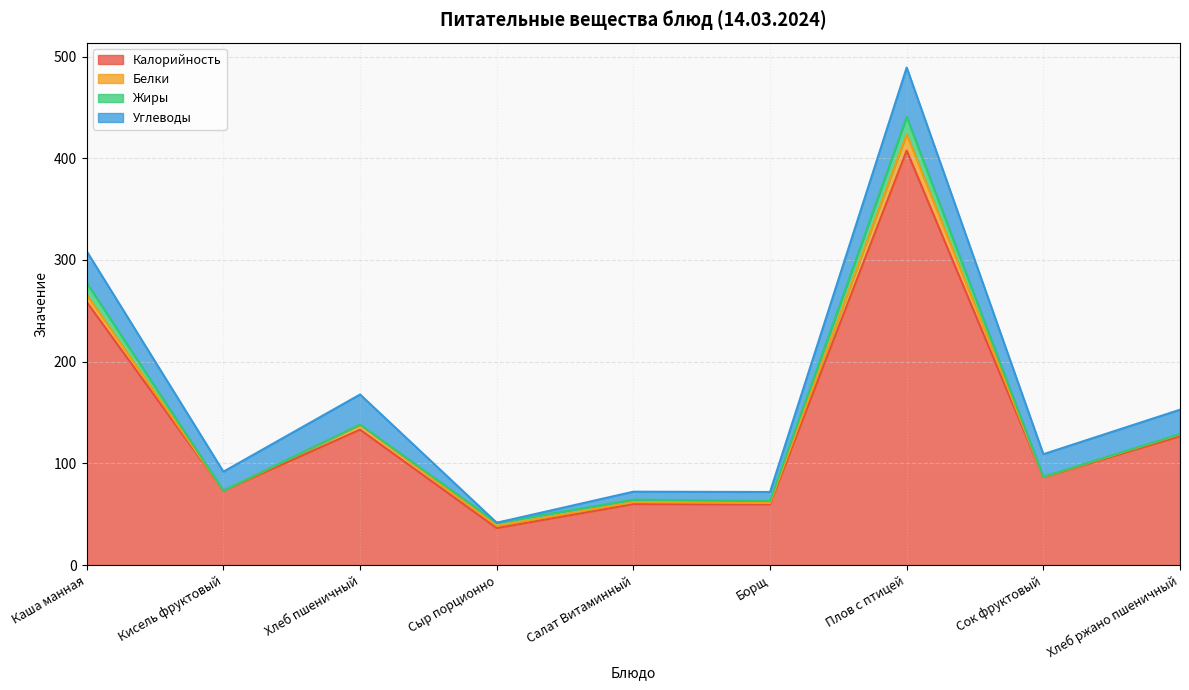

What are all the series names shown in the legend?

Калорийность, Белки, Жиры, Углеводы